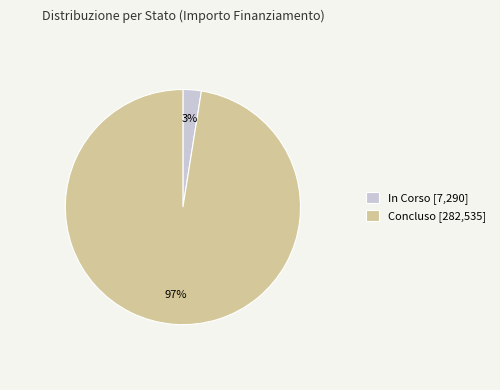

Combined, do In Corso [7,290] and Concluso [282,535] account for over 50%?

Yes